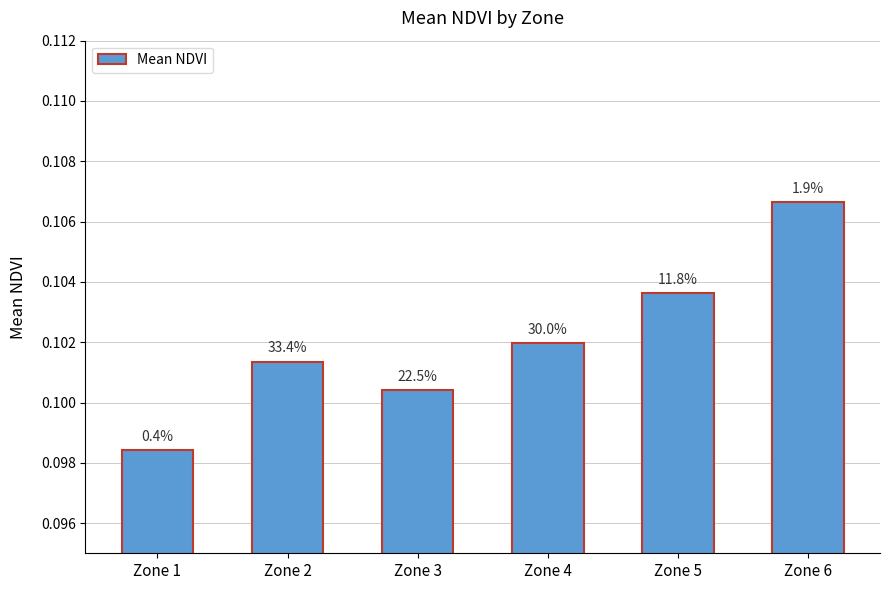

How many values are between 0 and 1?

6